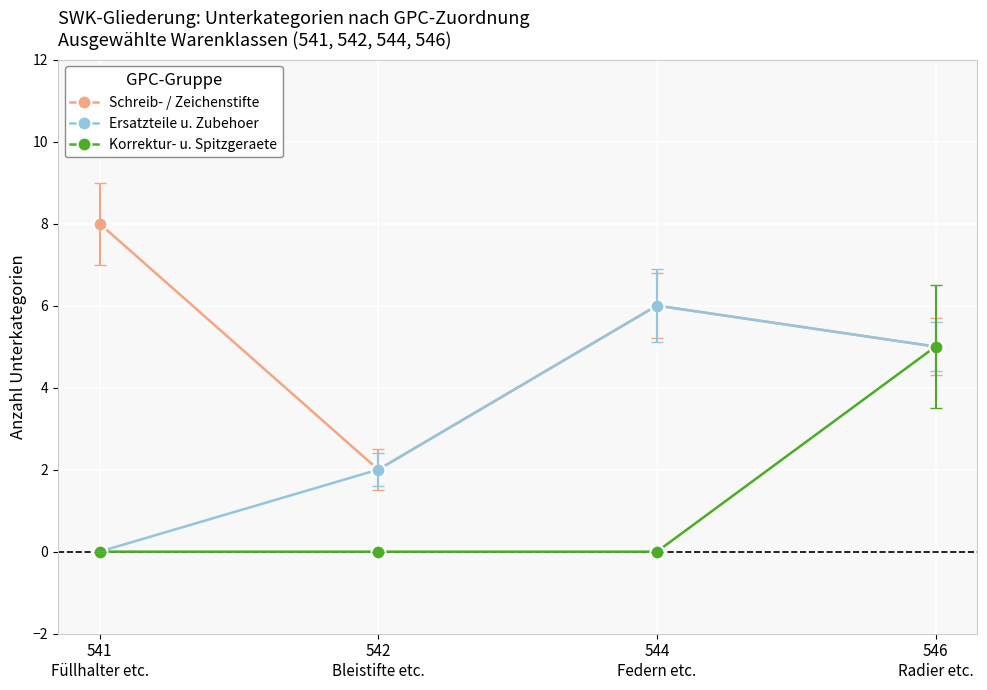

Which series has the largest total across all categories?

Schreib- / Zeichenstifte